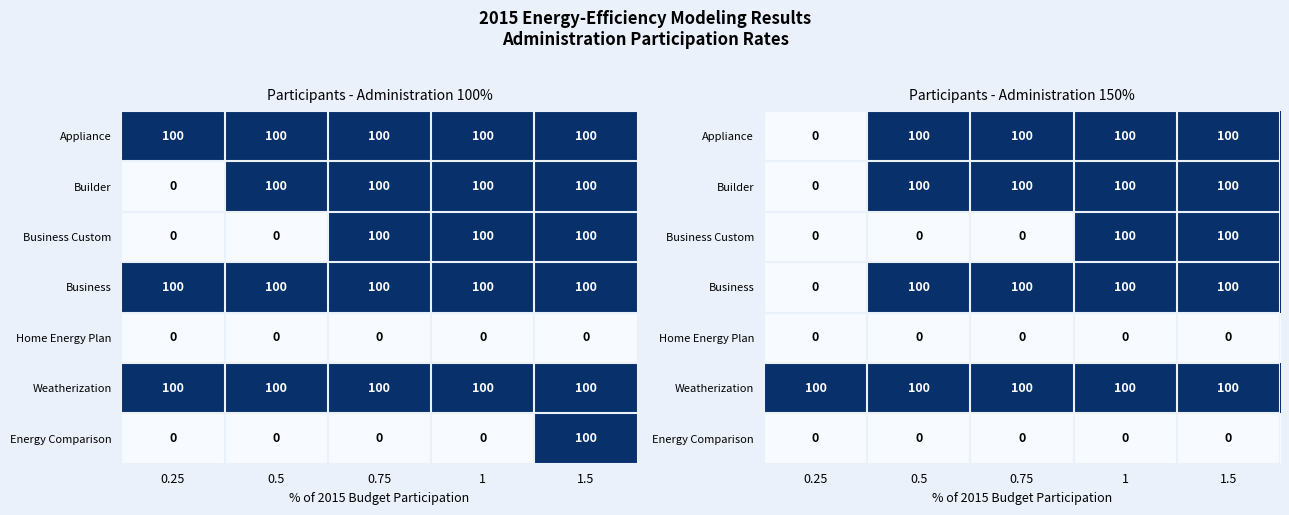

Between 0.25 and 0.75, which is larger?

0.75